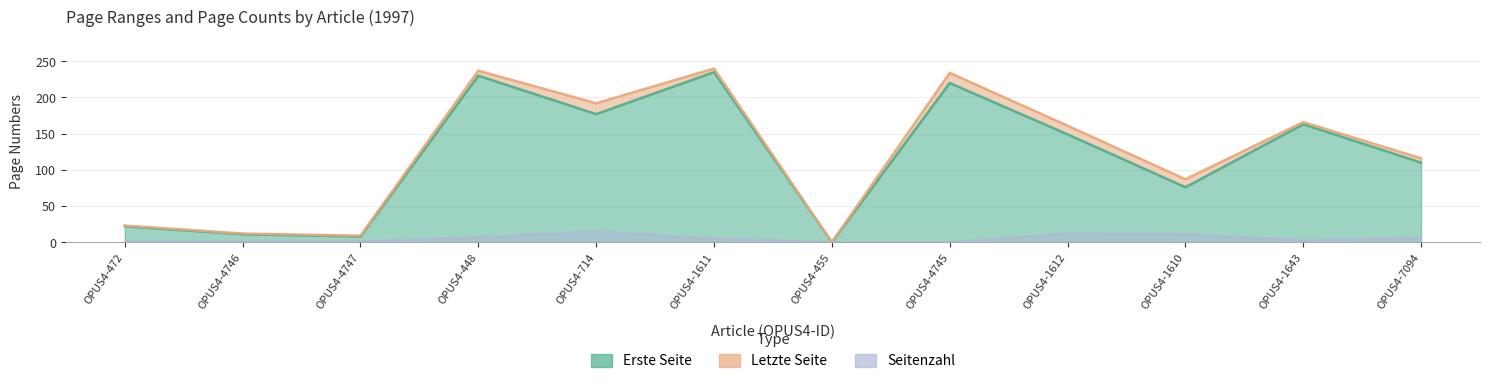

What position from the left is OPUS4-1643?

11